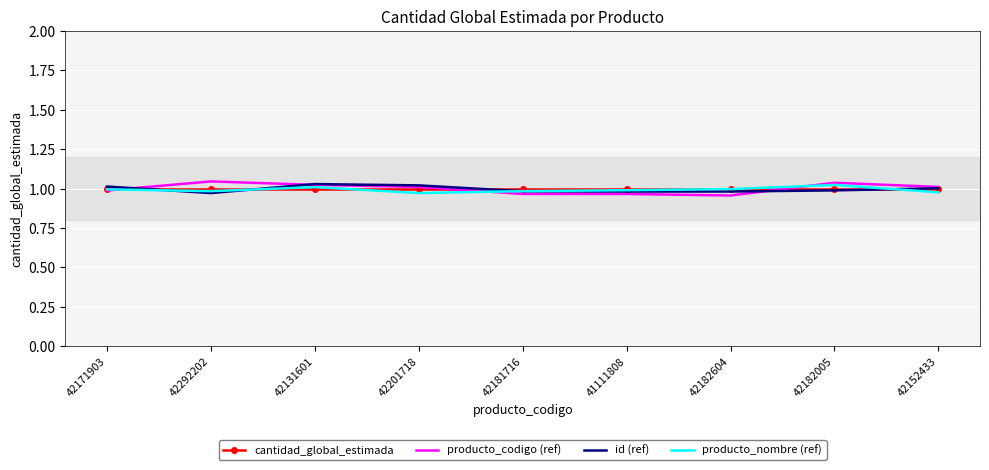

What position from the left is 42131601?

3